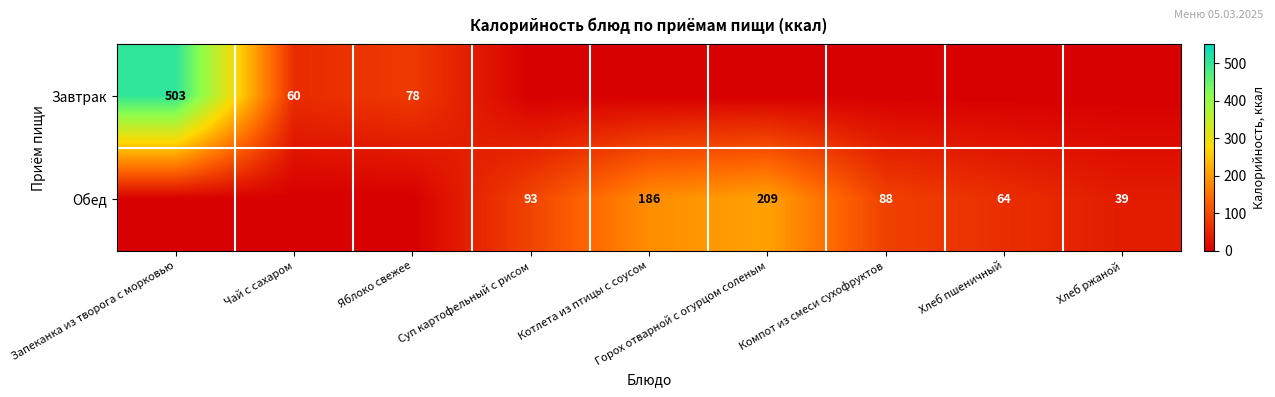

Is it true that Обед equals 39 at Хлеб ржаной?

True